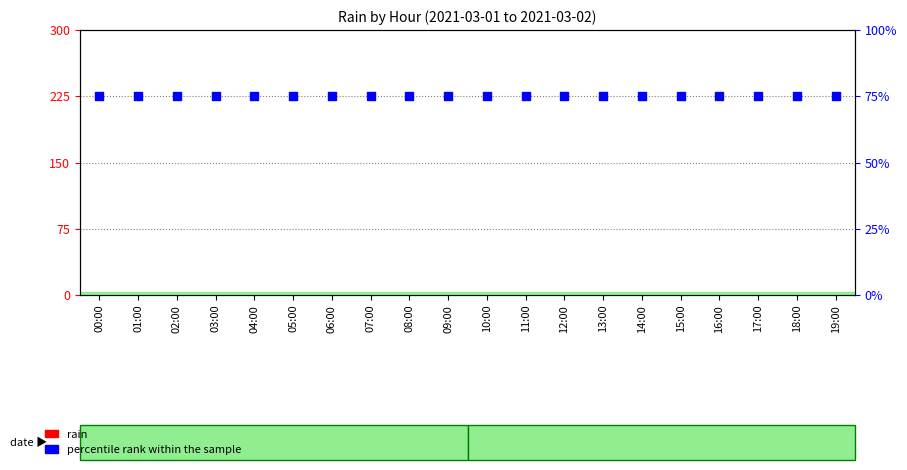

At how many categories does at least one series exceed 16?

20